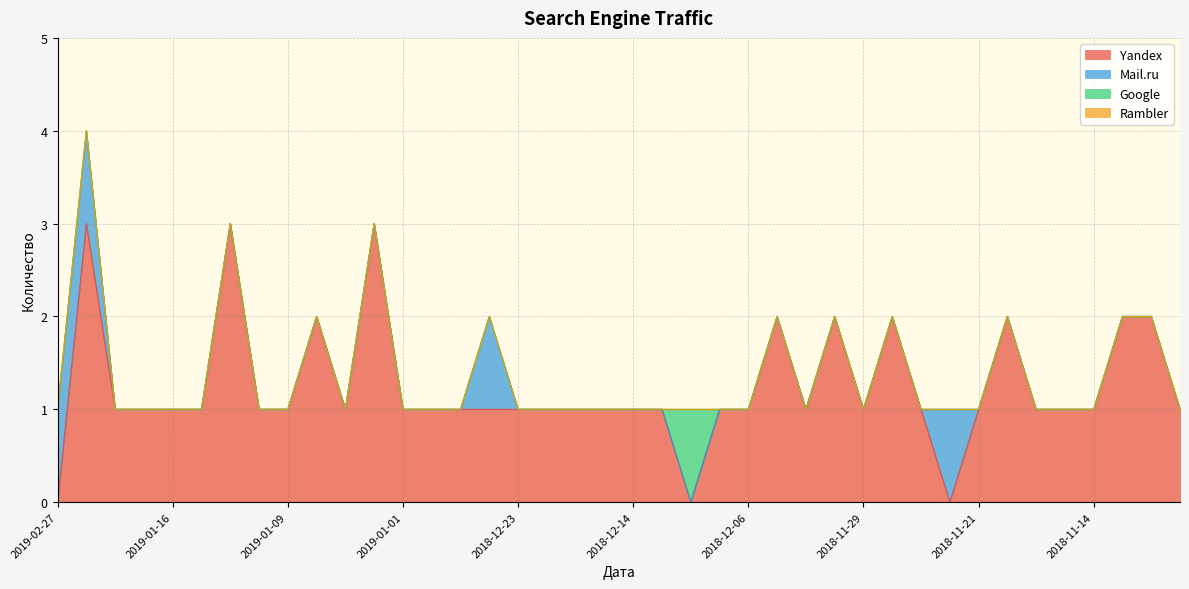

List the series in order of their peak value, highest first.

Yandex, Mail.ru, Google, Rambler